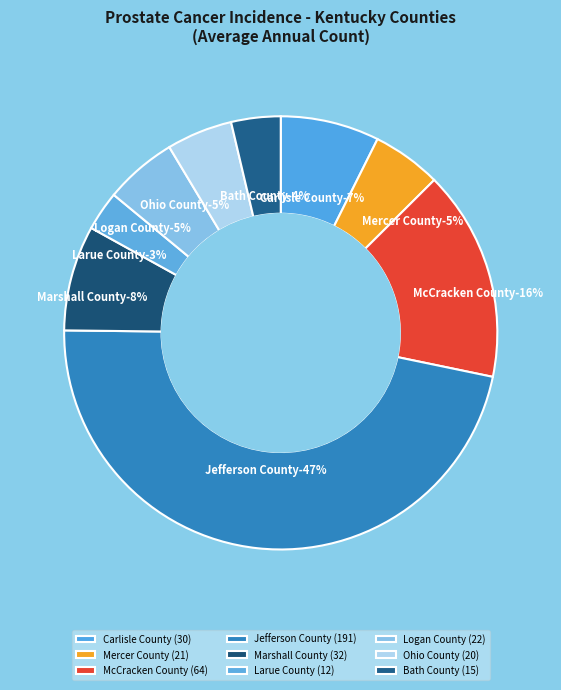

To the nearest percent, what is the difference between the largest and smallest slice percentages?

44%